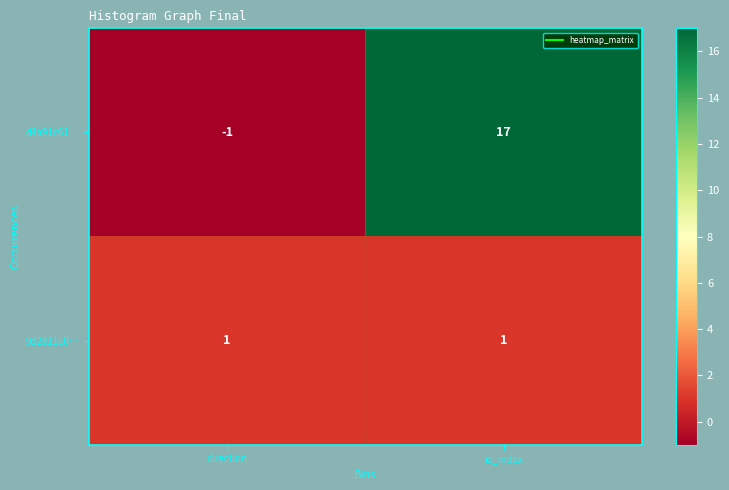

What is the maximum value shown in the chart?

17